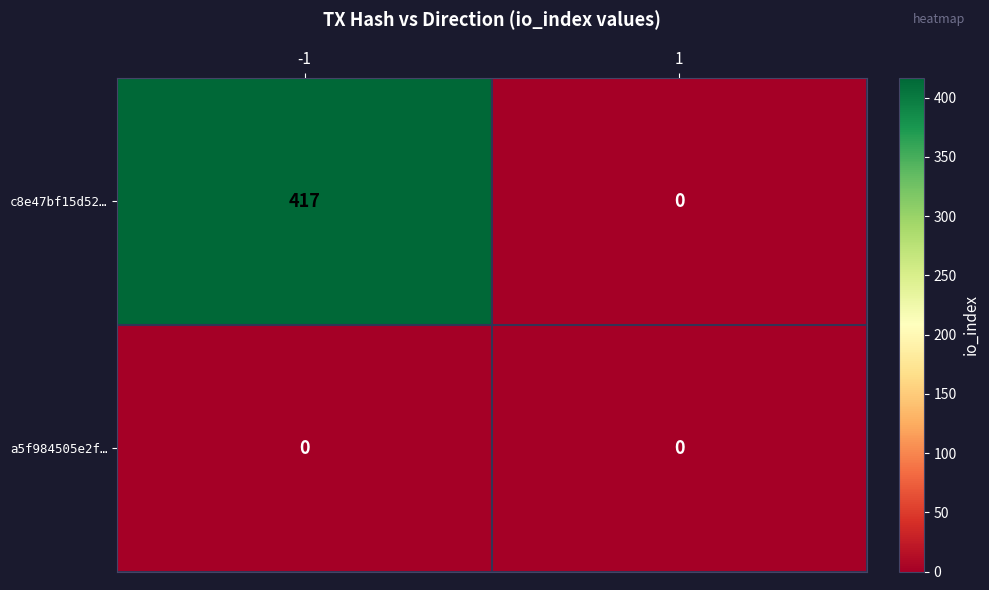

List the series in order of their overall mean, lowest first.

a5f984505e2f…, c8e47bf15d52…